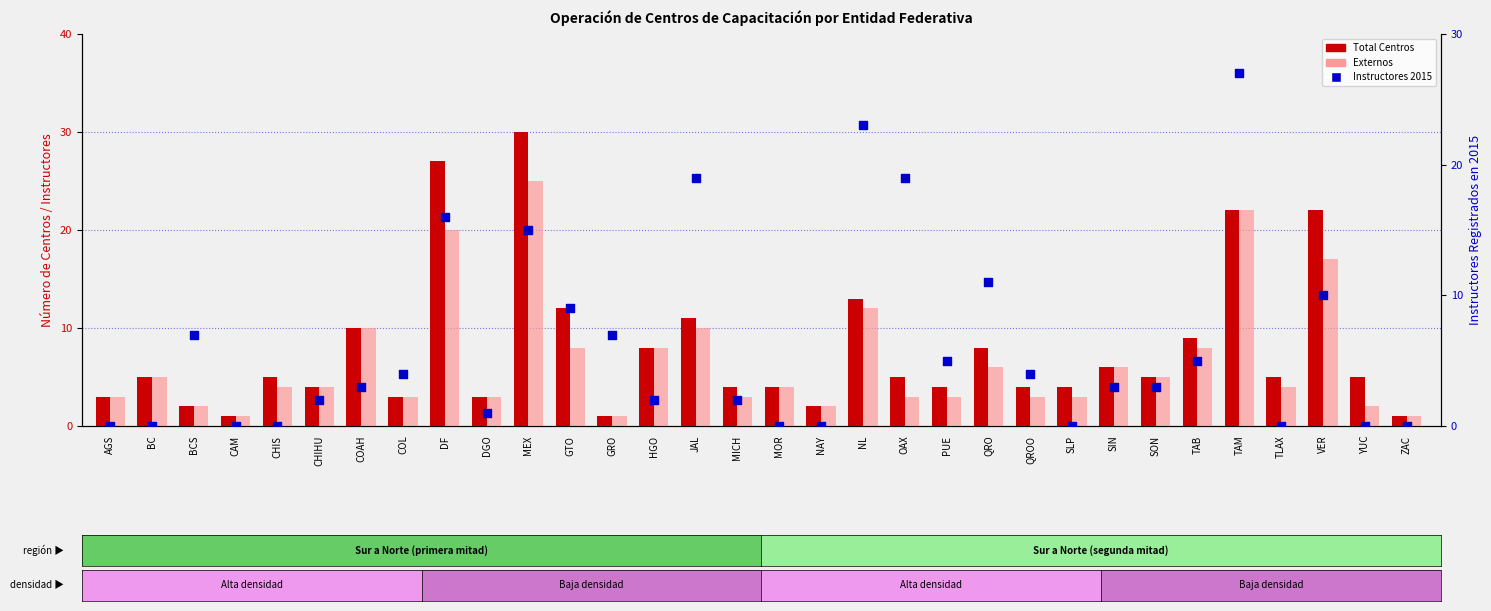

Is the value of Externos at QROO greater than the value of Total Centros at YUC?

No